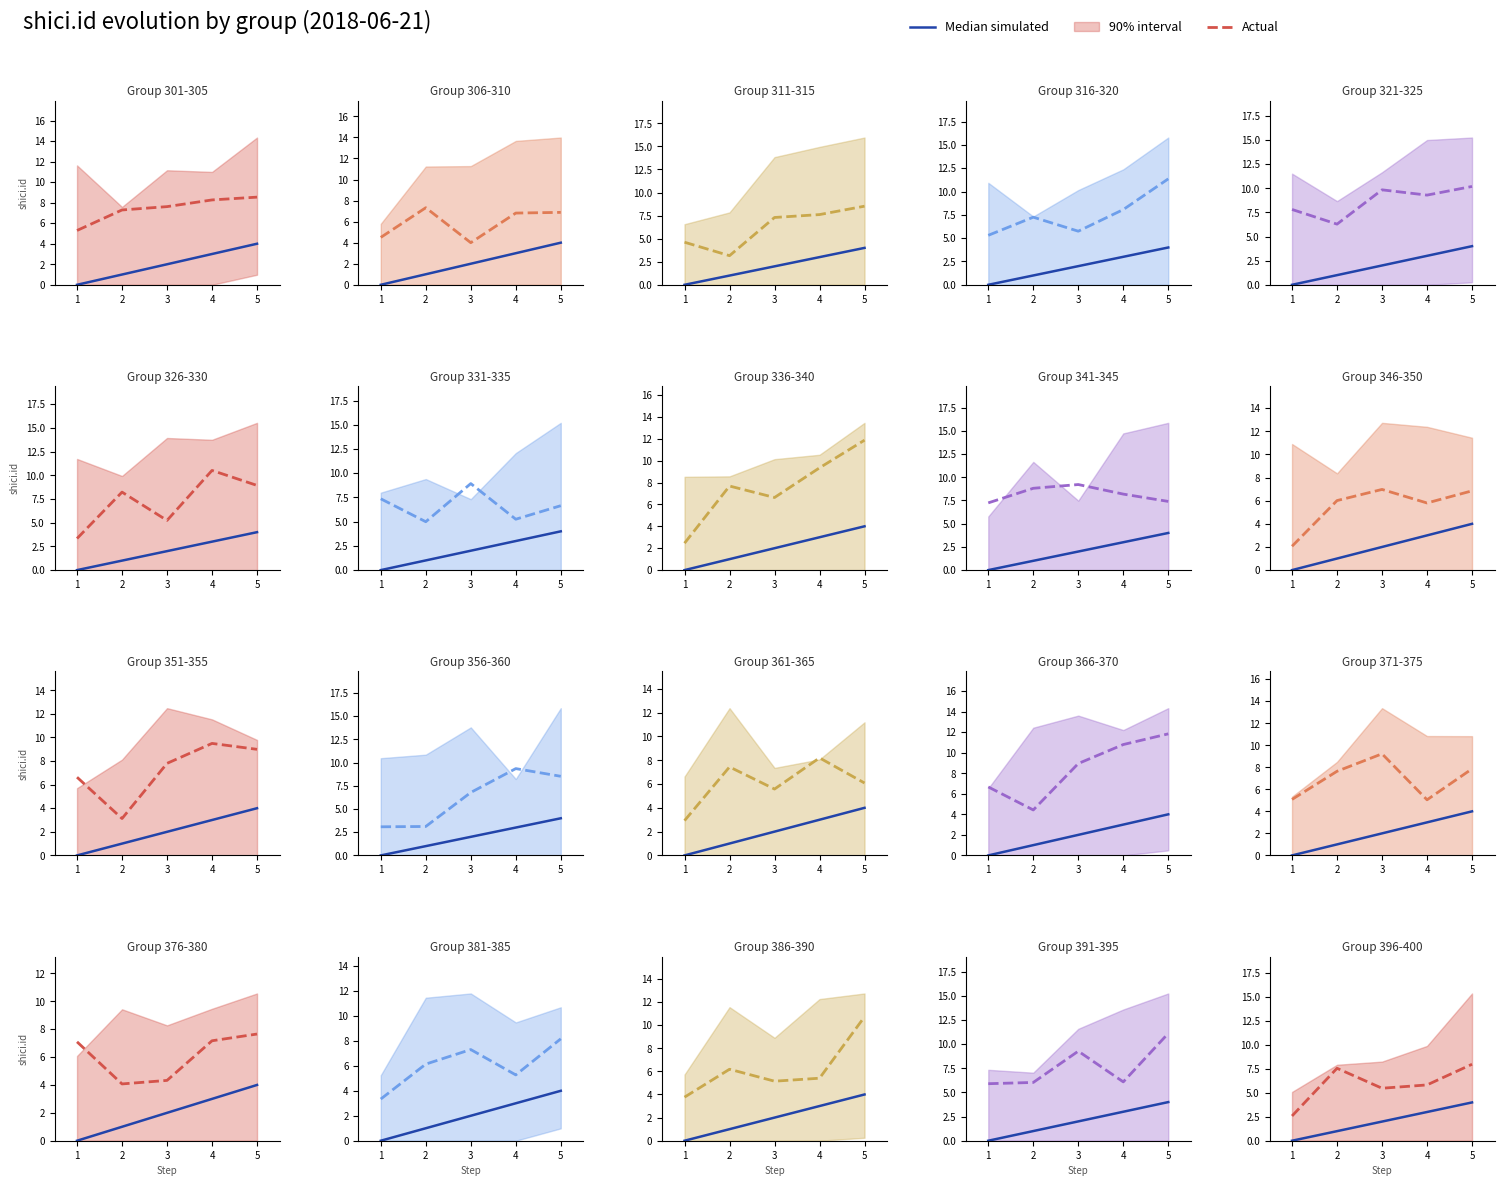

How many lines are shown in the chart?

2